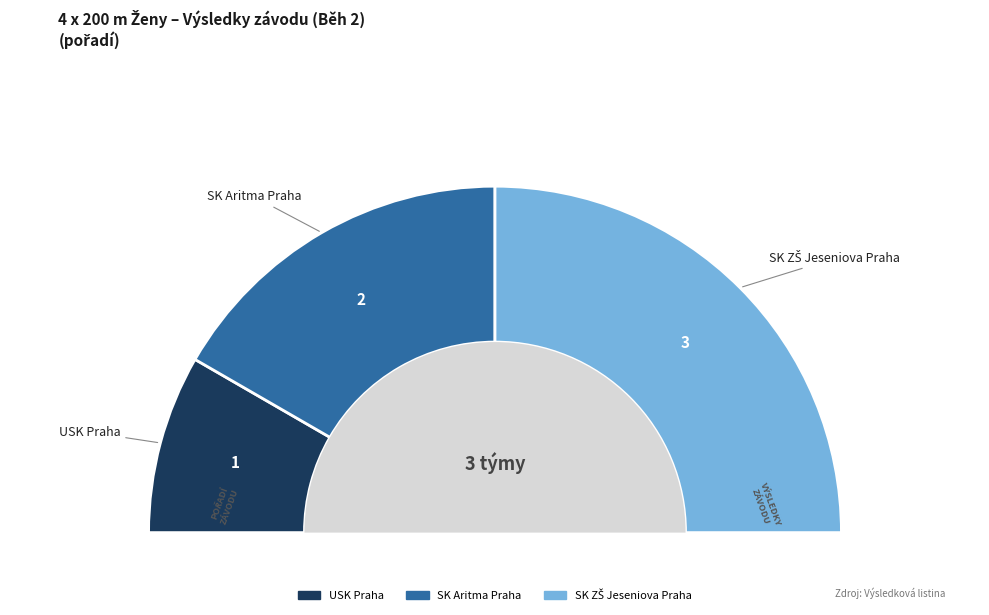

Which category has the biggest portion of the pie?

SK ZŠ Jeseniova Praha